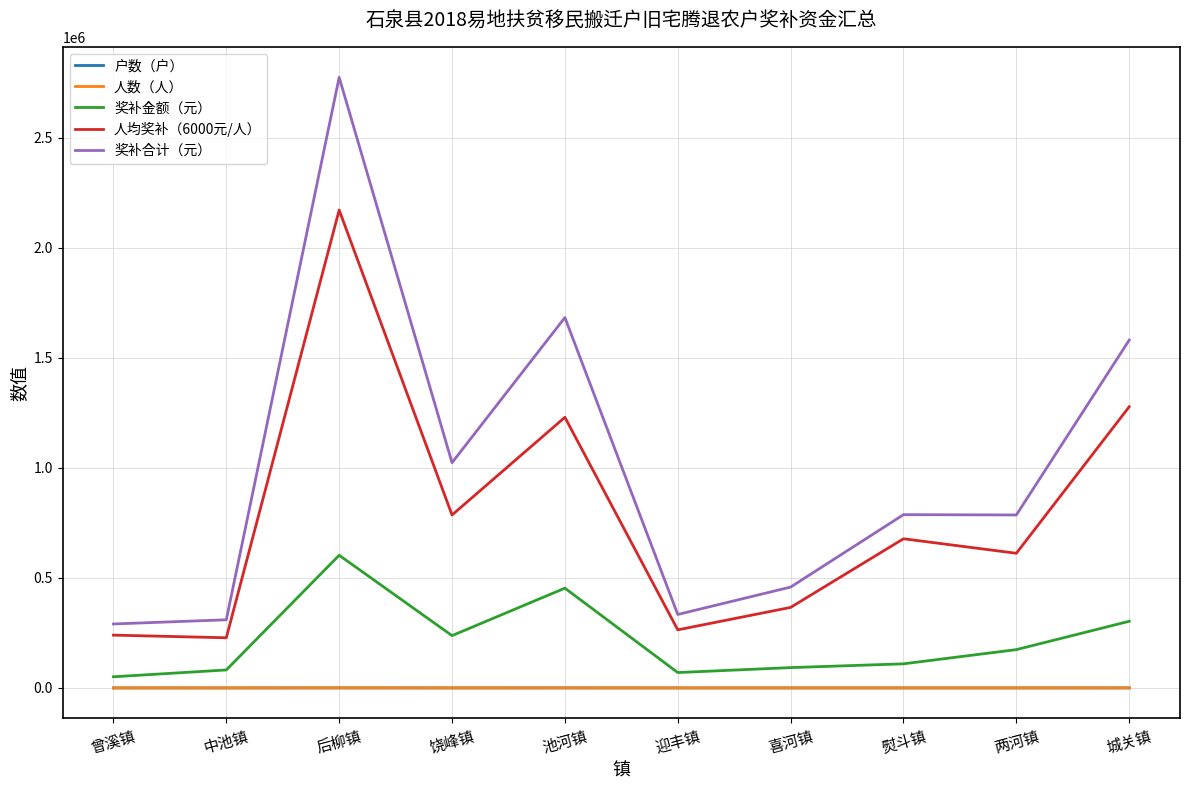

At which category is the sum across all series the highest?

后柳镇